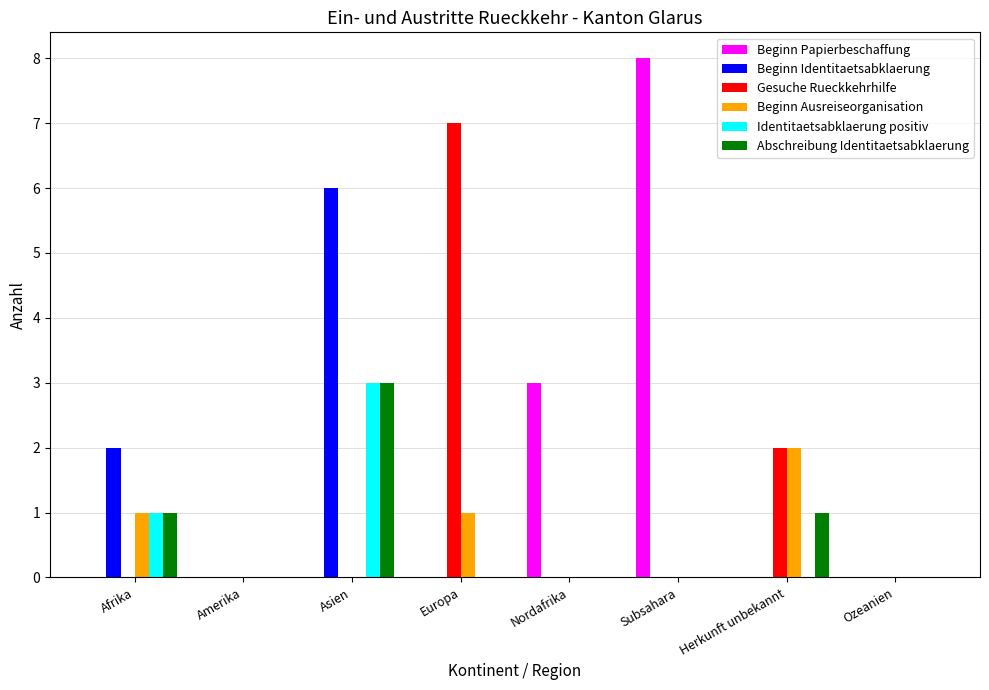

At which category is the sum across all series the highest?

Asien